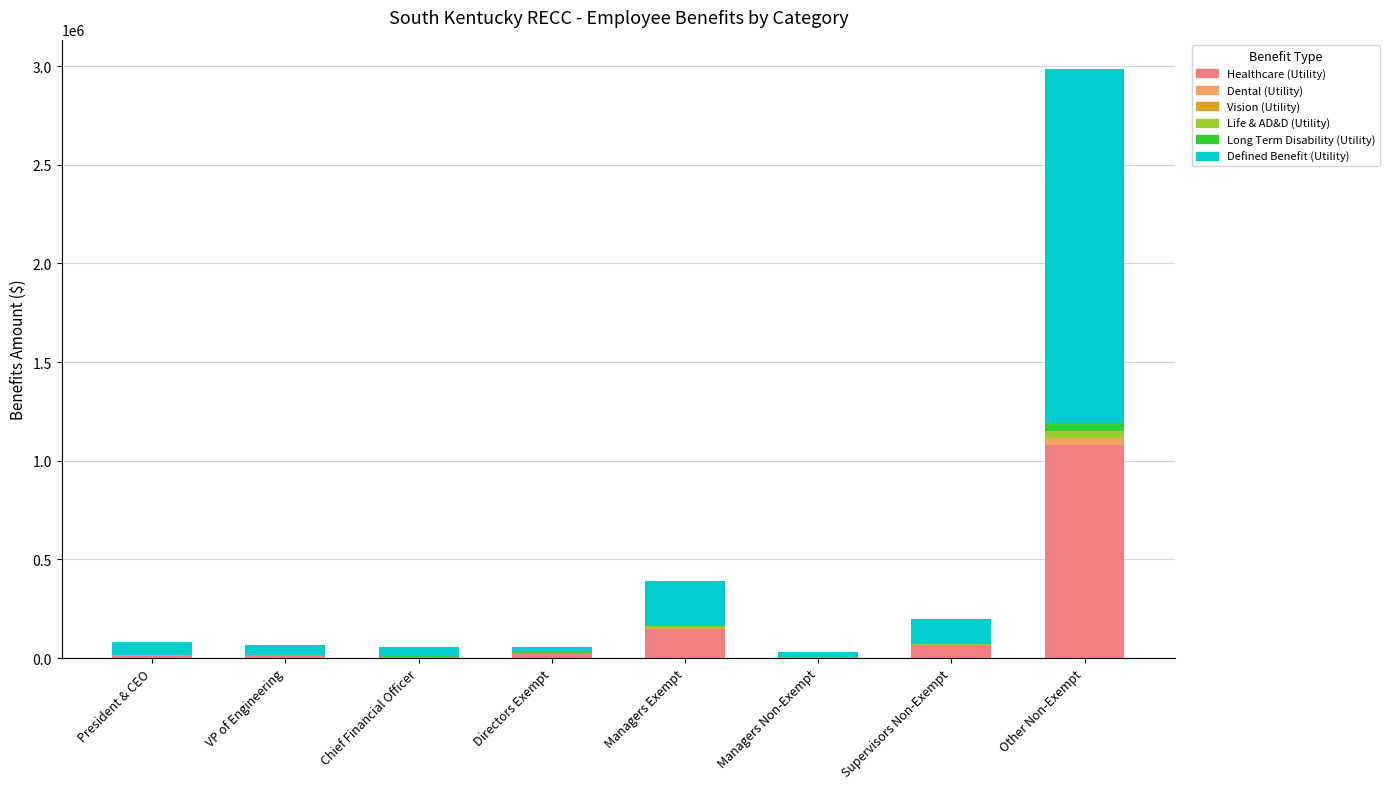

Are the bars grouped side by side (vs. stacked)?

No